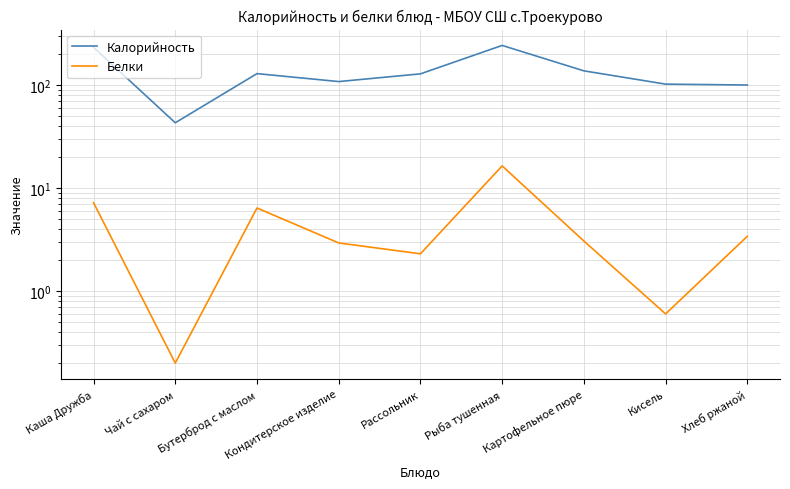

Which series has the largest total across all categories?

Калорийность